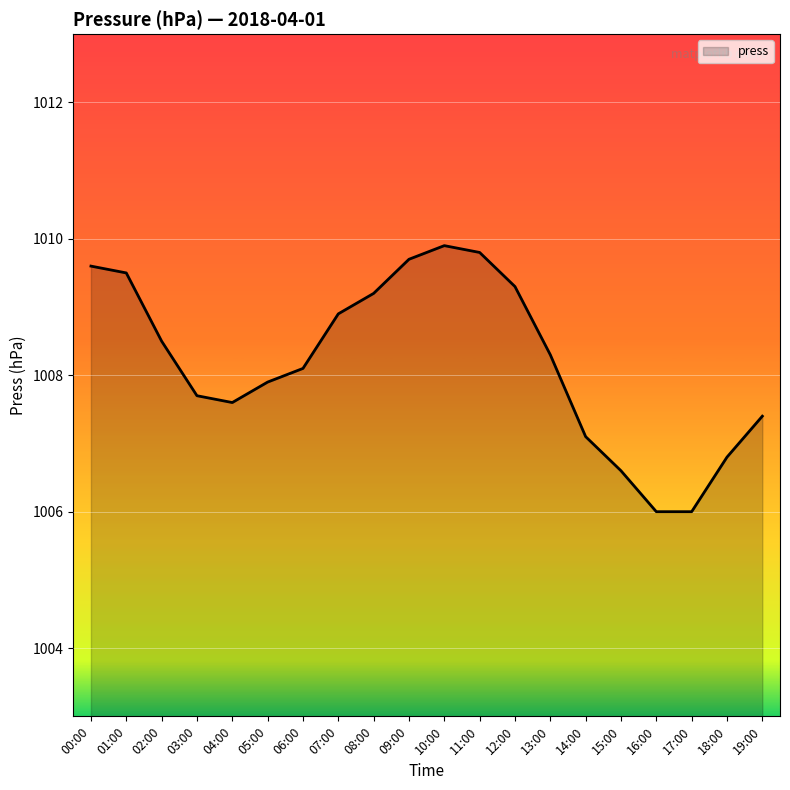

What position from the left is 06:00?

7